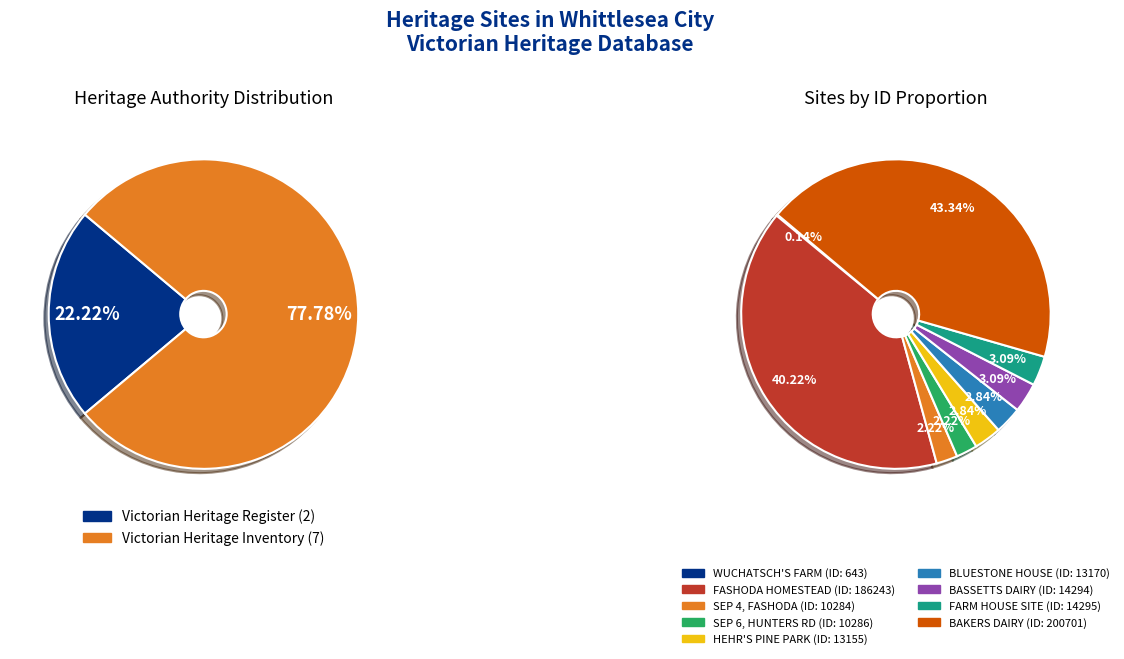

How many segments does this pie chart have?

9